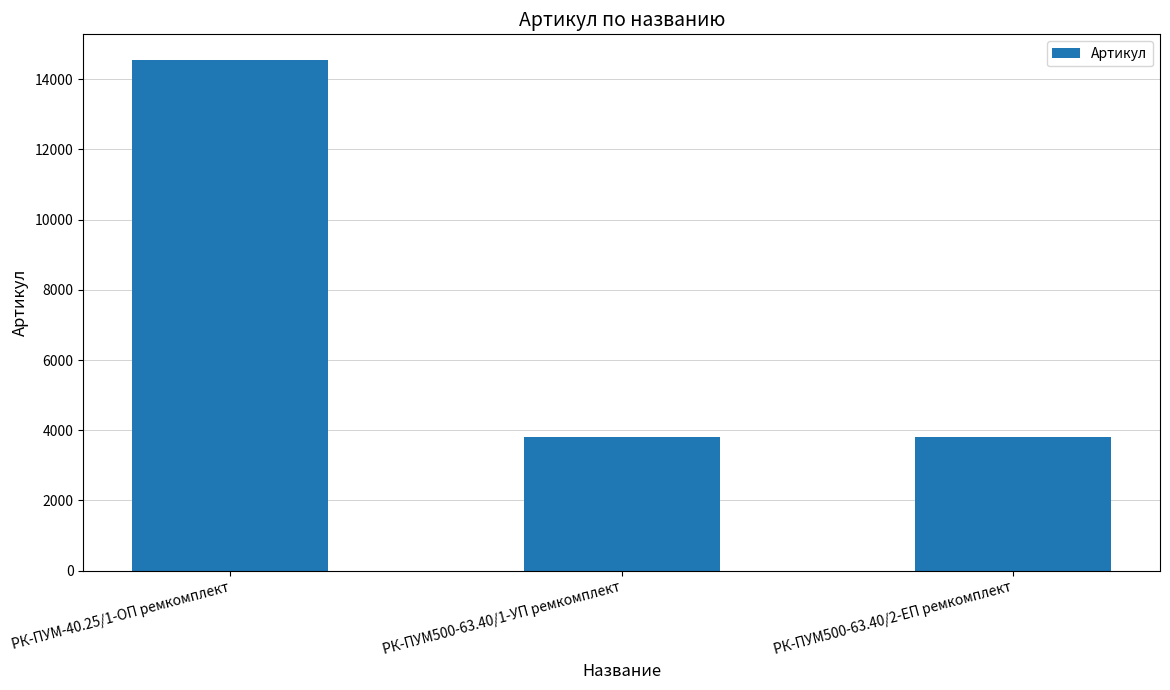

What is the difference between the values at РК-ПУМ500-63.40/2-ЕП ремкомплект and РК-ПУМ-40.25/1-ОП ремкомплект?

10745